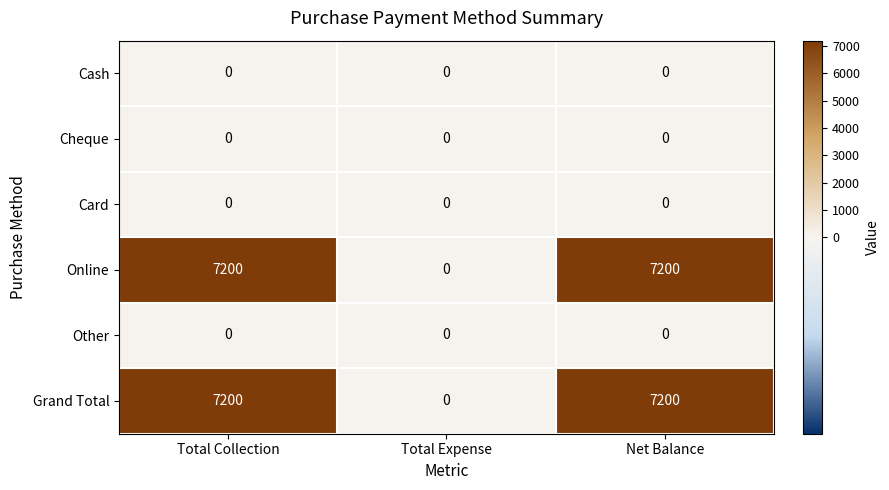

Reading left to right, what are all the values shown in this chart?

Cash: Total Collection=0	Total Expense=0	Net Balance=0
Cheque: Total Collection=0	Total Expense=0	Net Balance=0
Card: Total Collection=0	Total Expense=0	Net Balance=0
Online: Total Collection=7200	Total Expense=0	Net Balance=7200
Other: Total Collection=0	Total Expense=0	Net Balance=0
Grand Total: Total Collection=7200	Total Expense=0	Net Balance=7200